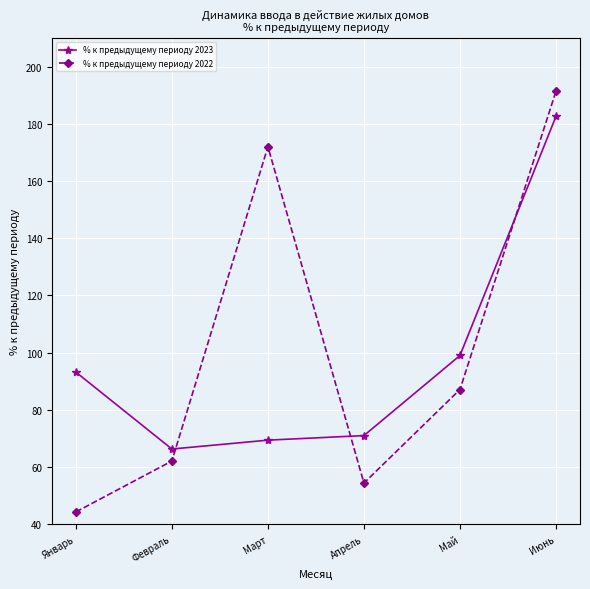

List the series in order of their overall mean, lowest first.

% к предыдущему периоду 2023, % к предыдущему периоду 2022